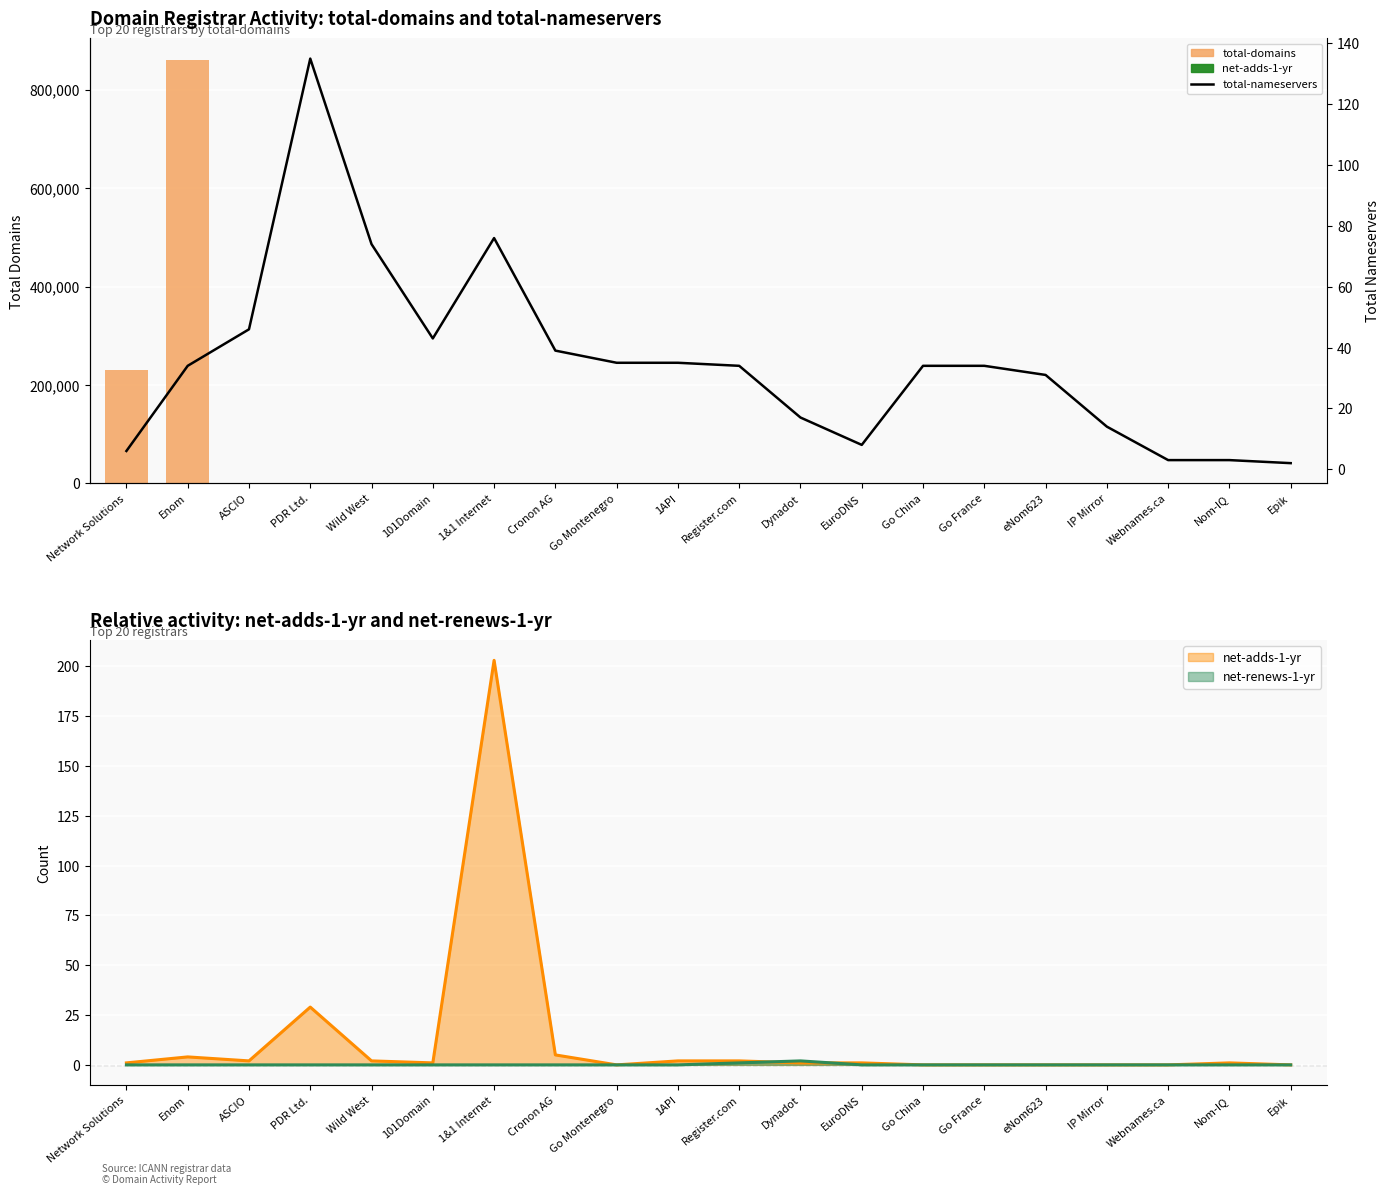

Rank the series by their maximum value, from highest to lowest.

total-domains, net-adds-1-yr, total-nameservers